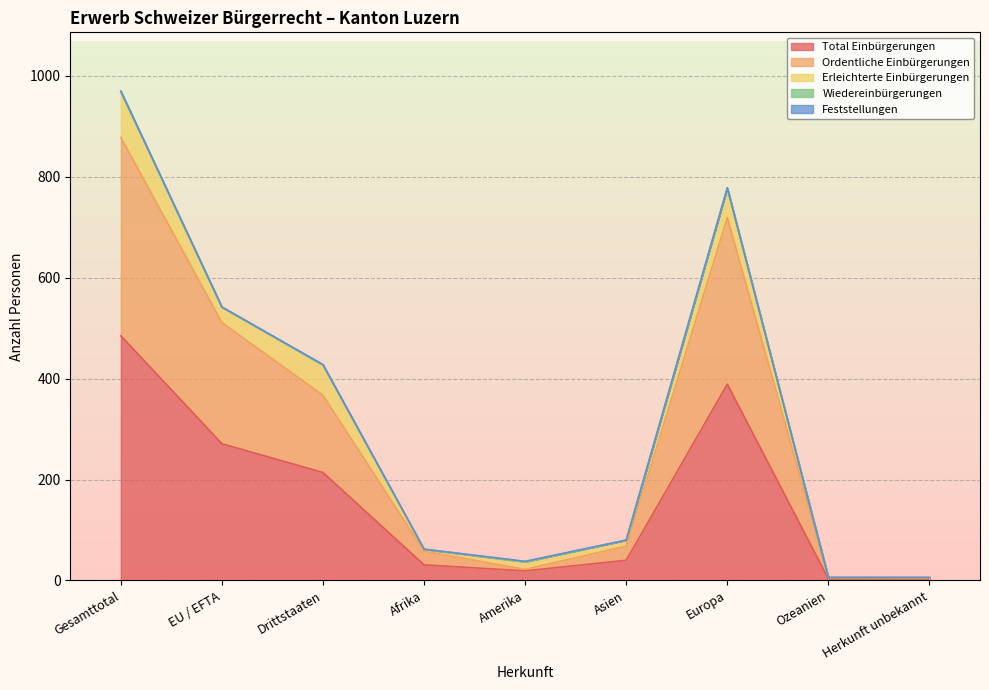

What are all the series names shown in the legend?

Total Einbürgerungen, Ordentliche Einbürgerungen, Erleichterte Einbürgerungen, Wiedereinbürgerungen, Feststellungen